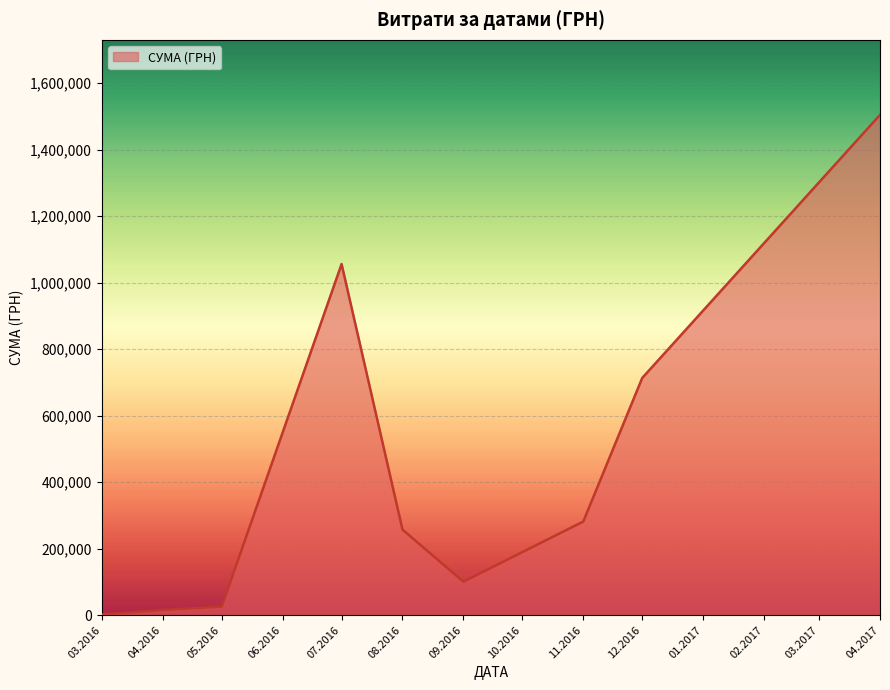

Does the chart display data point markers on the line(s)?

No